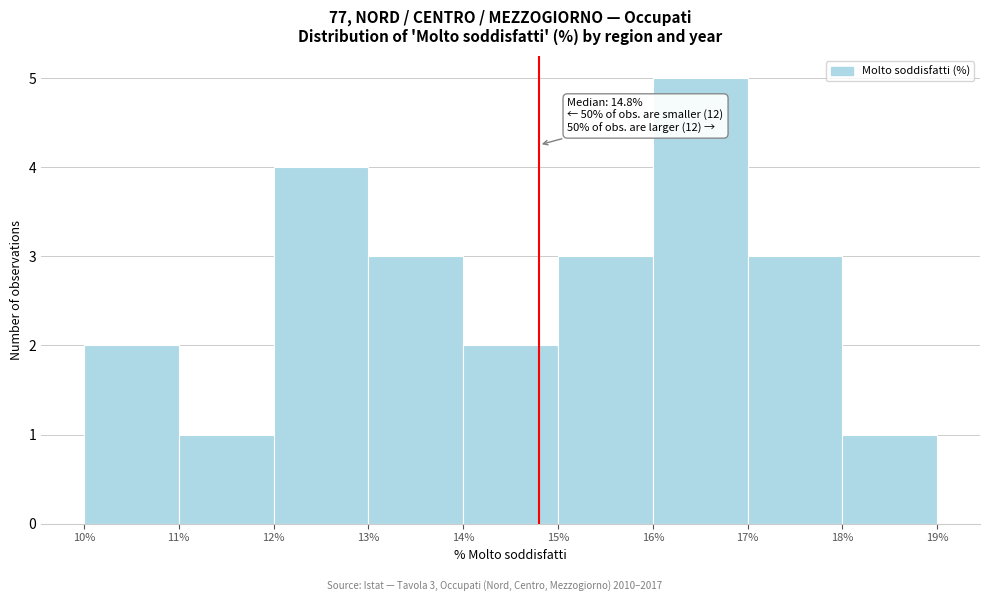

Which range on the x-axis has the tallest bar?

16% to 17%